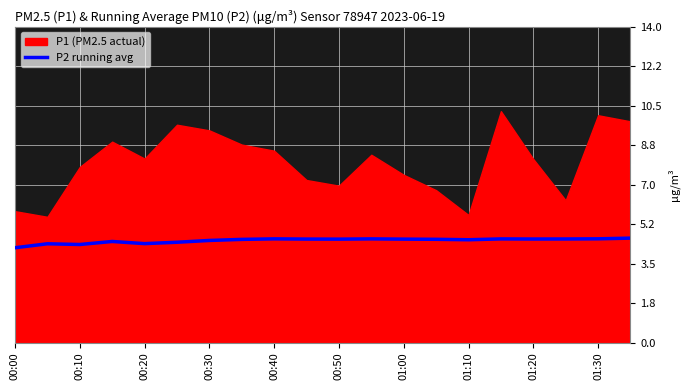

What is the highest value of the P2 running avg series?

4.6